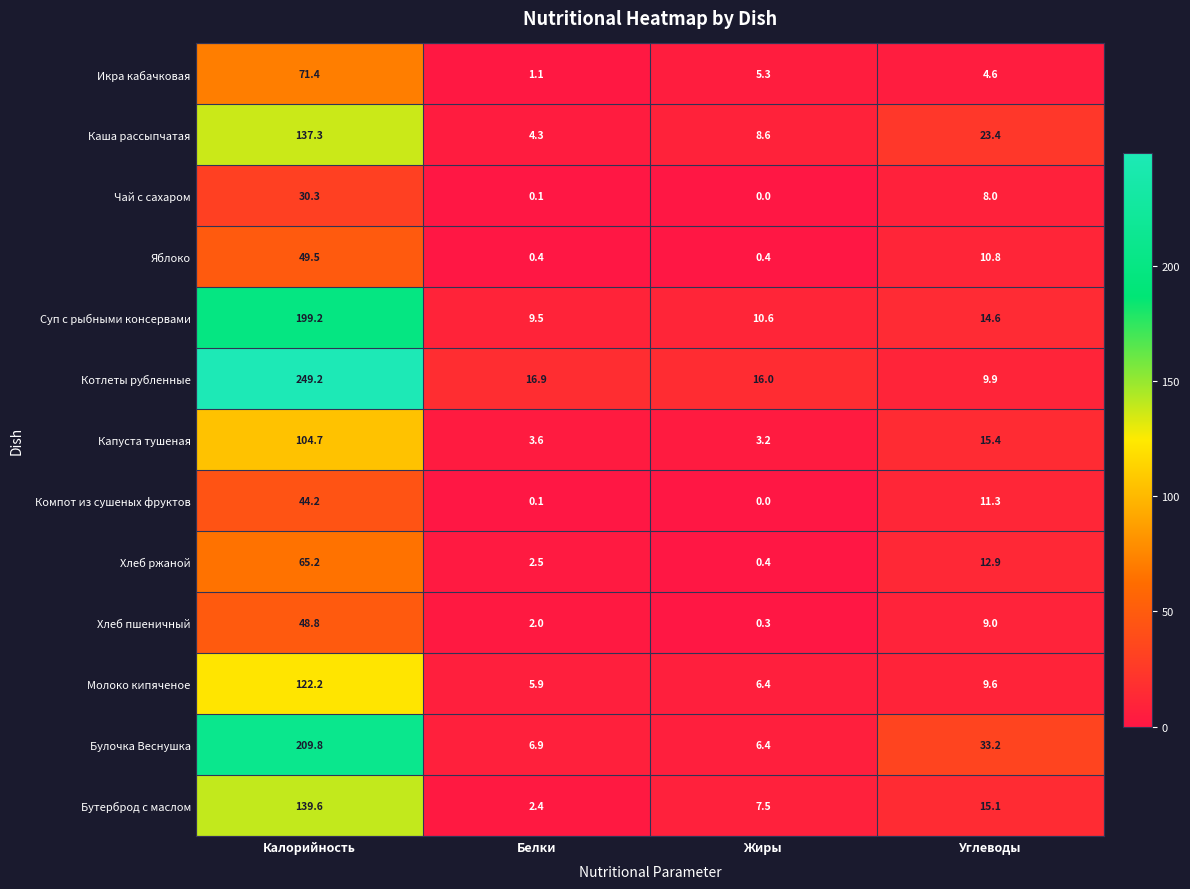

Read the Икра кабачковая value at Белки.

1.1